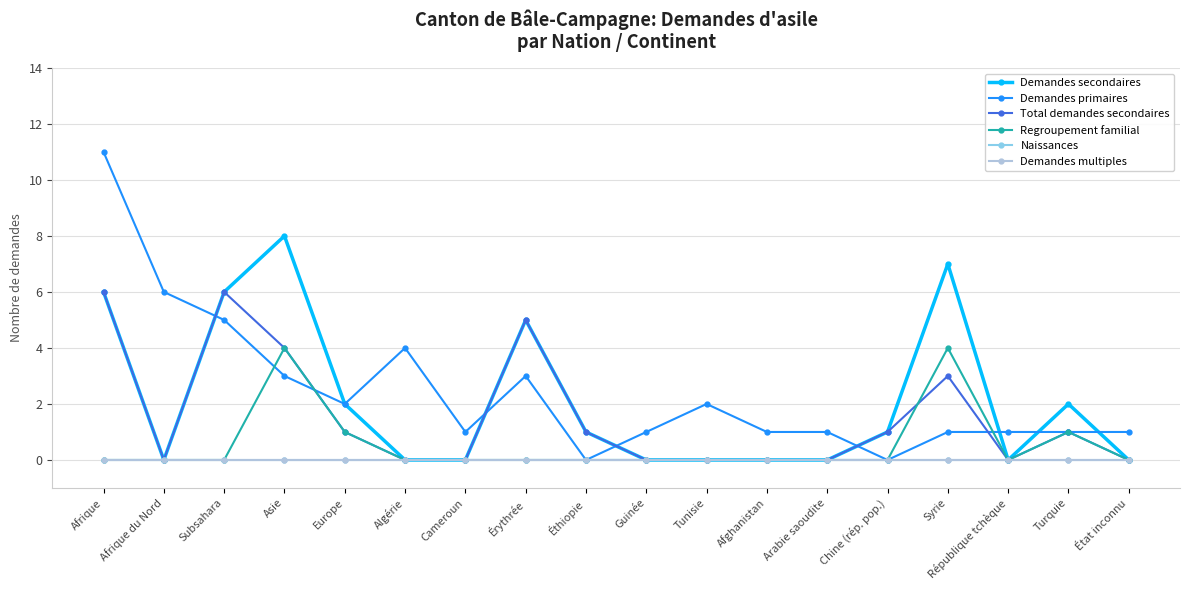

Is this an area chart (filled region under the line)?

No